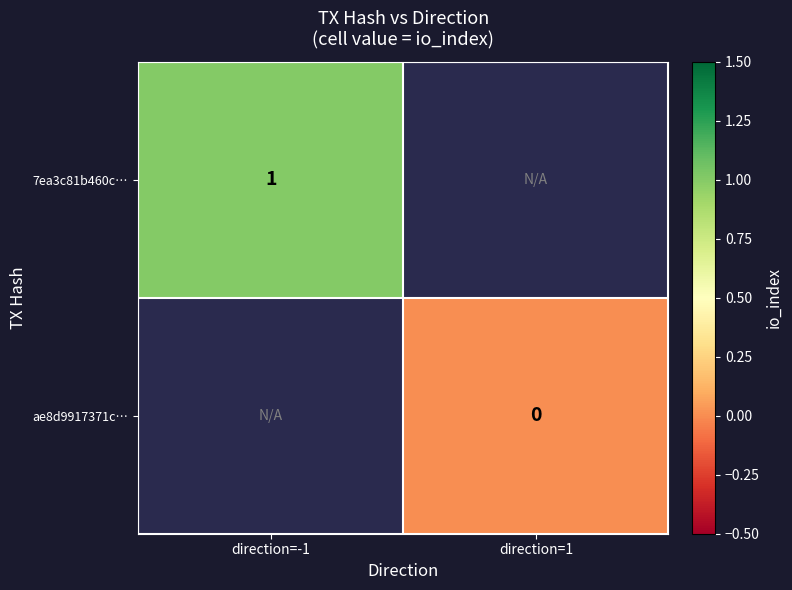

At how many categories does at least one series exceed 0?

1